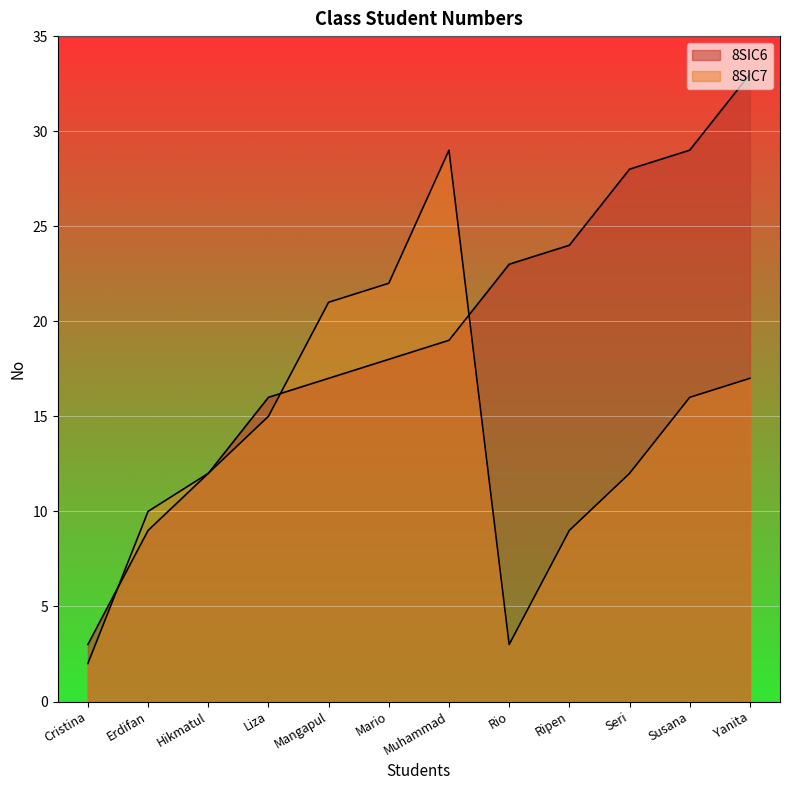

How many lines are shown in the chart?

2